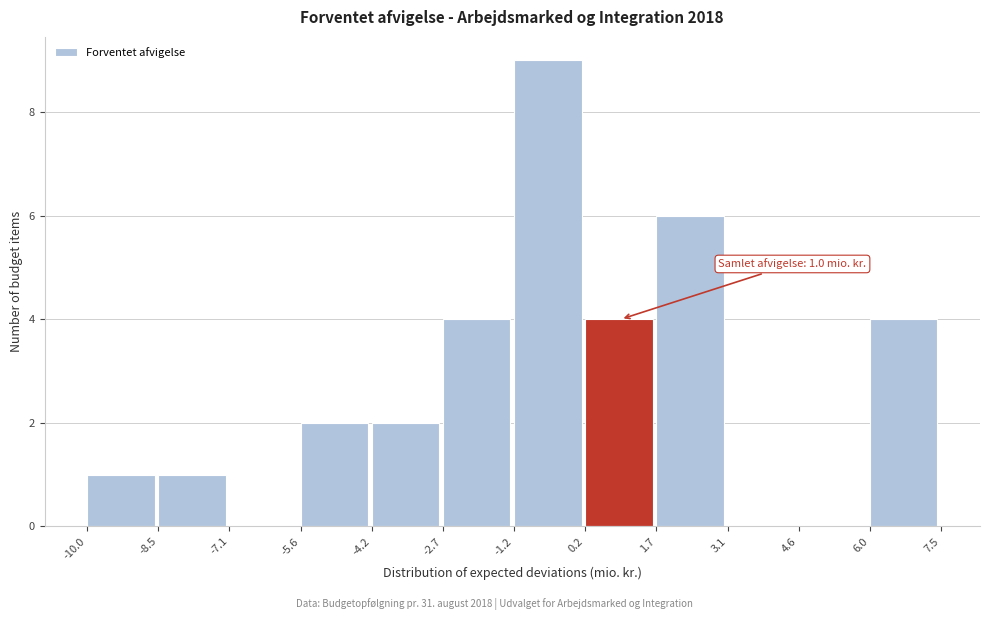

Over which range of the x-axis is the bar tallest?

-1.2 to 0.2